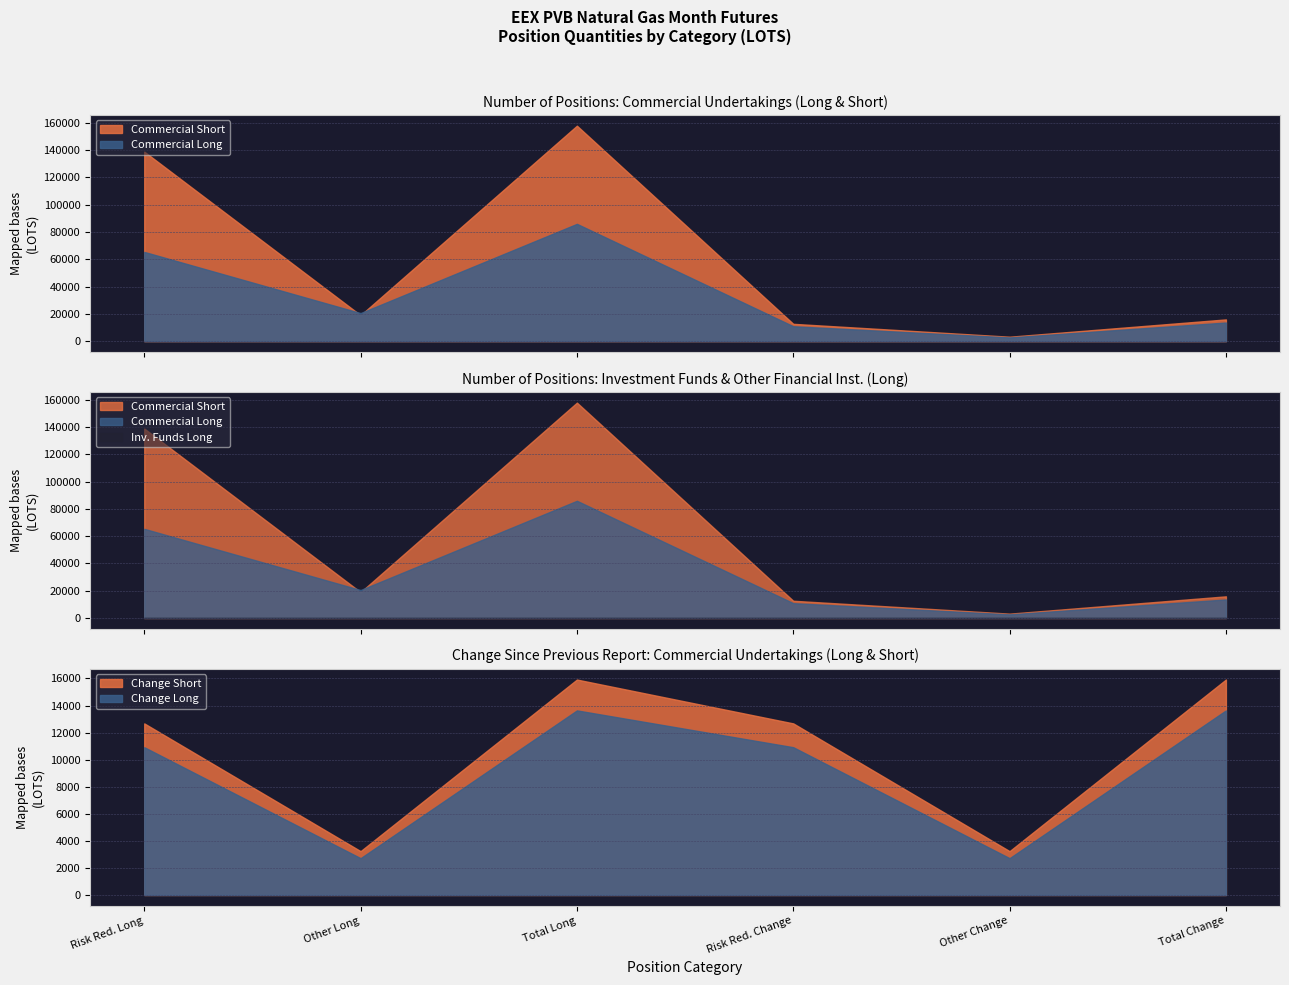

The value of Change Short at Total Change is 23498. True or false?

False